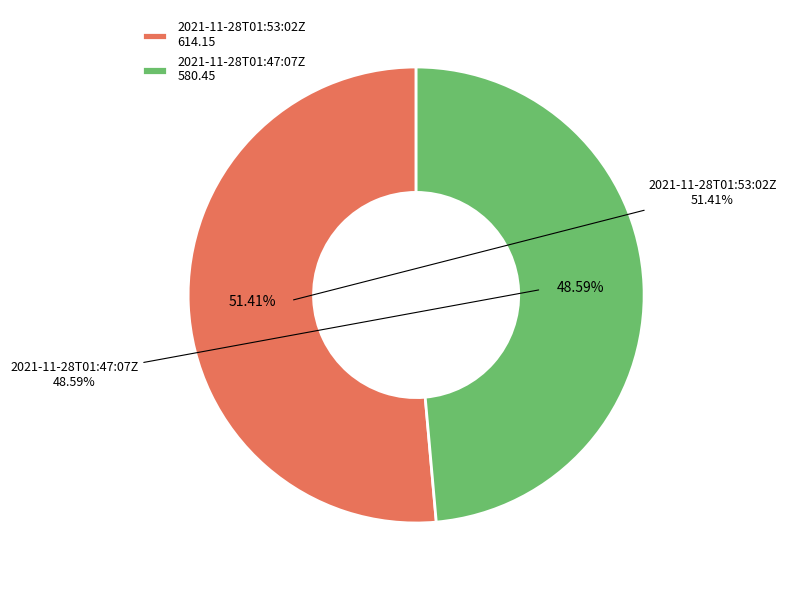

Is it true that 2021-11-28T01:47:07.000Z is 38% of the pie?

False